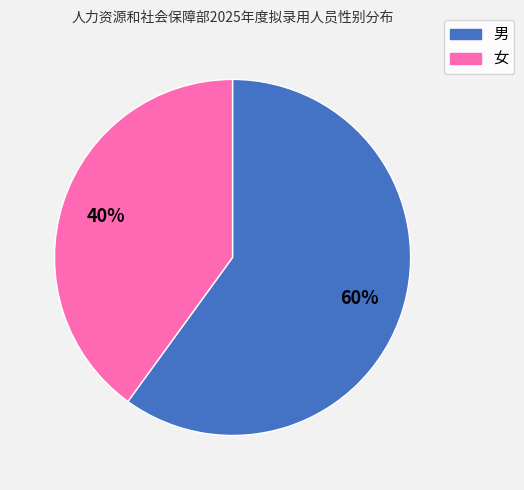

True or false: 男 accounts for 65% of the total.

False